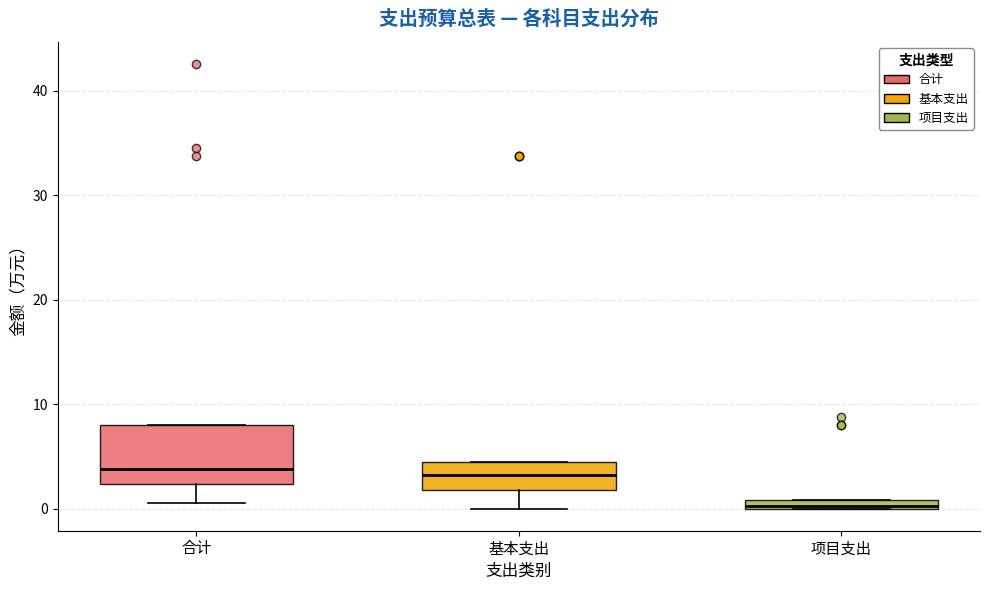

Which box is the tallest, from its lower edge to its upper edge?

合计